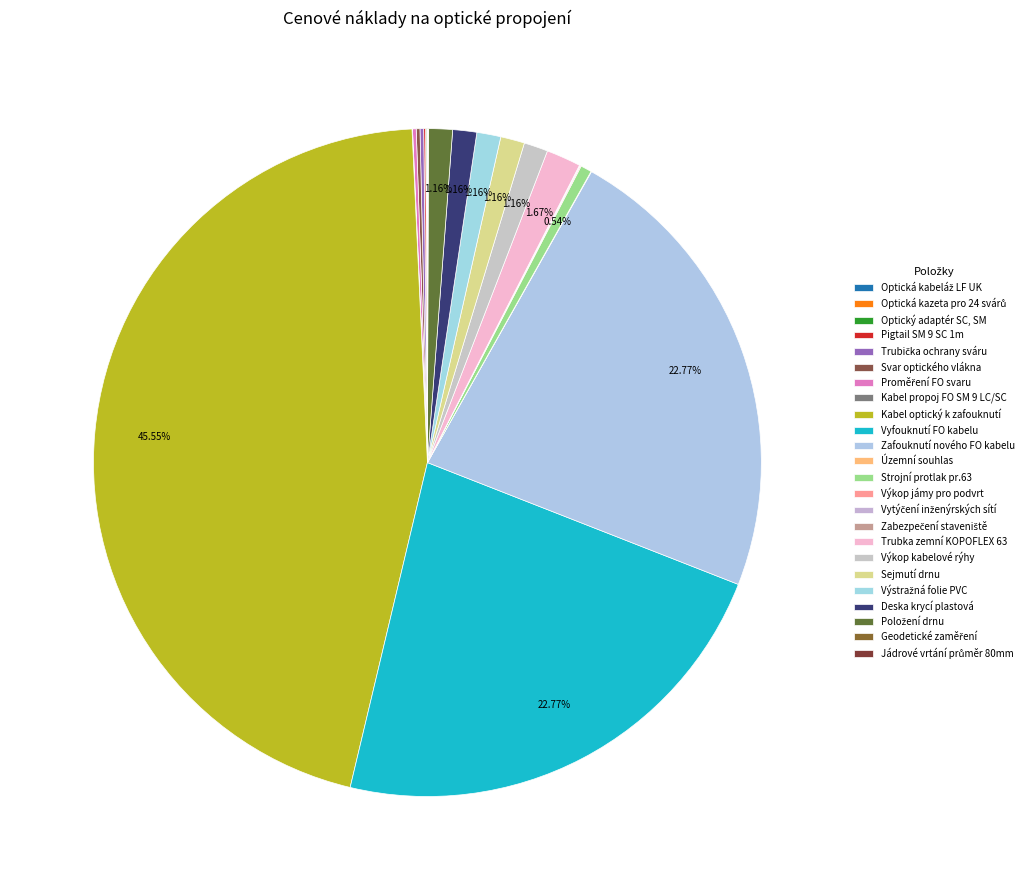

How much of the chart is everything except Jádrové vrtání průměr 80mm?

100.0%